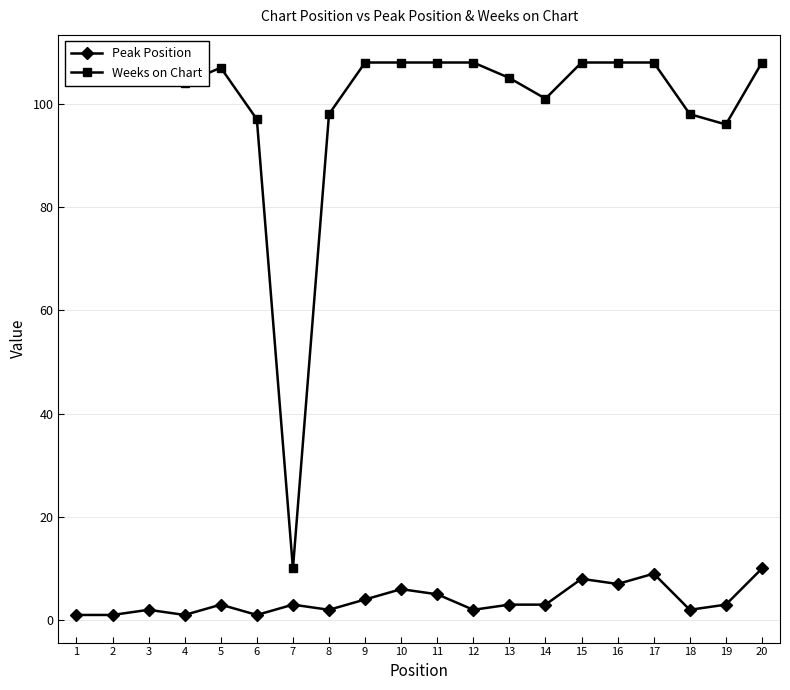

True or false: Weeks on Chart and Peak Position intersect in this chart.

False